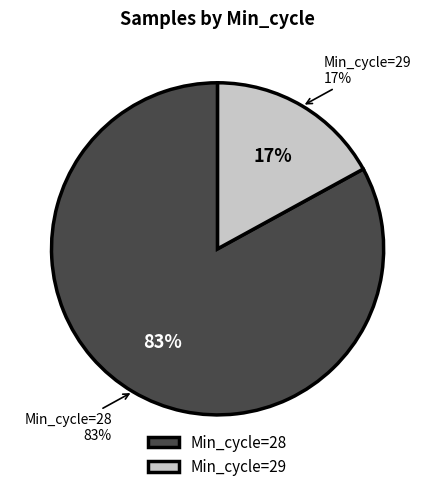

What is the smallest slice in the pie chart?

29